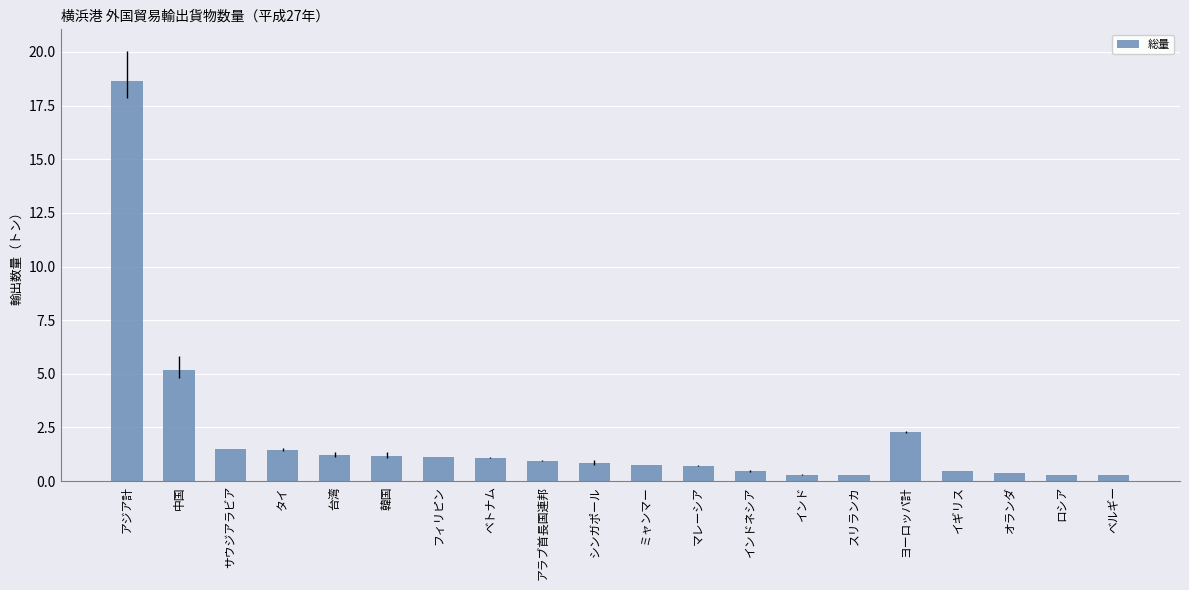

What is the approximate value at オランダ?

0.4